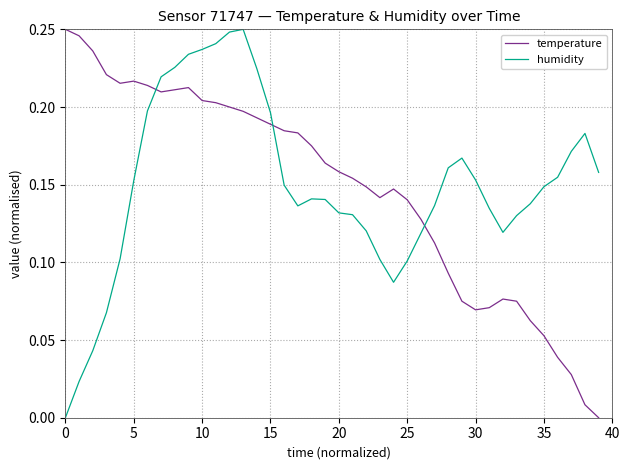

True or false: temperature and humidity intersect in this chart.

True